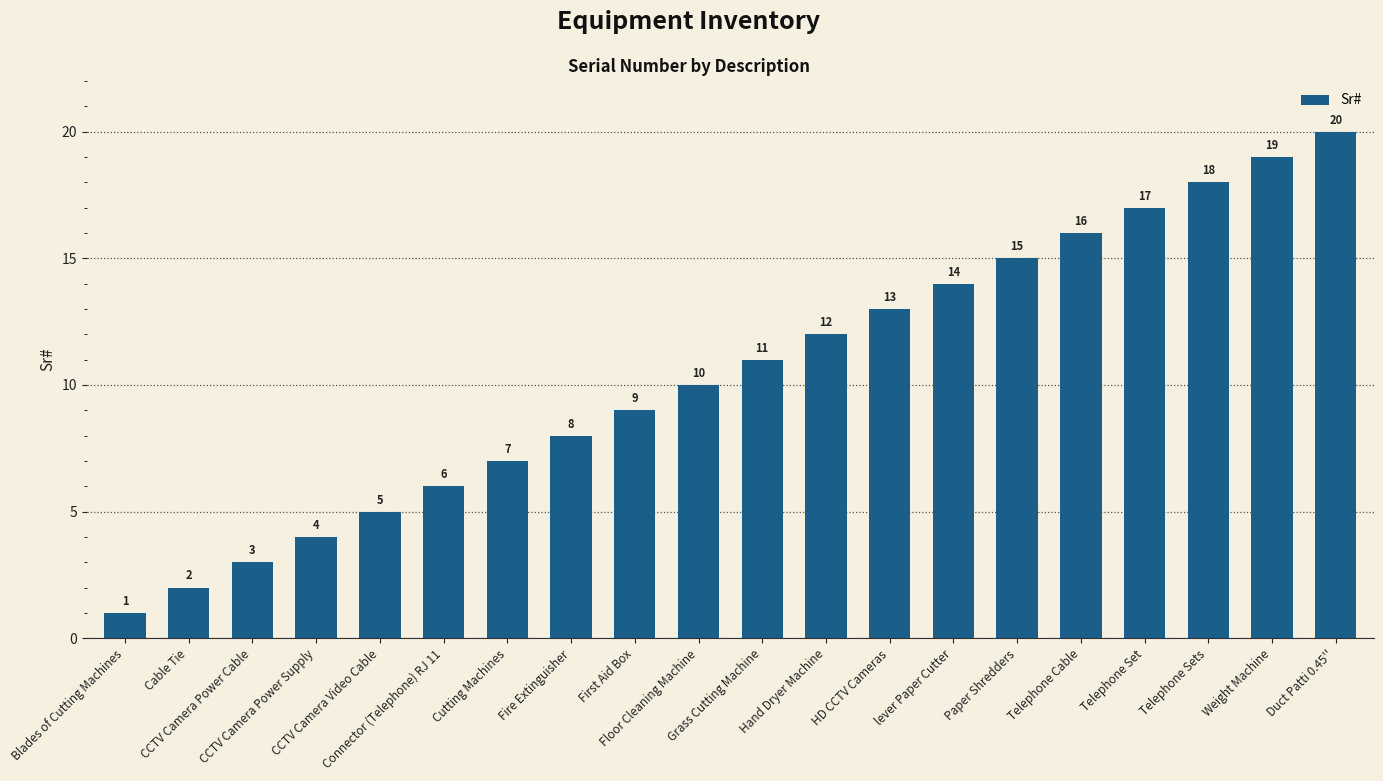

Reading right to left, transcribe all the data shown in this chart.

20	19	18	17	16	15	14	13	12	11	10	9	8	7	6	5	4	3	2	1